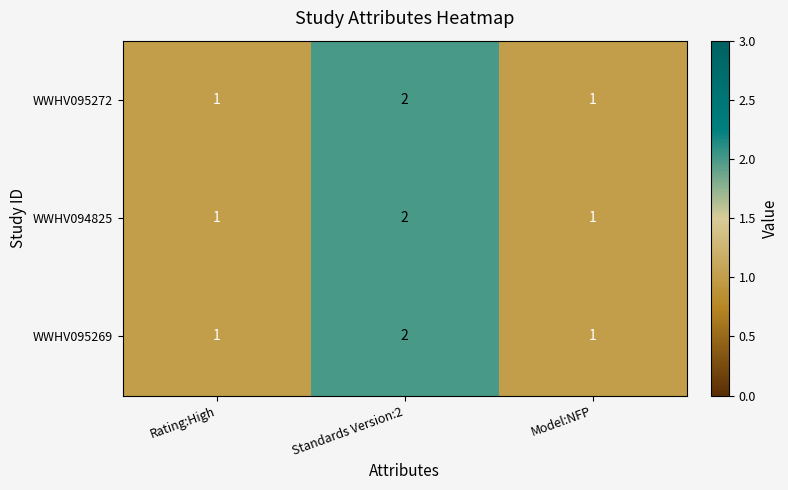

Reading right to left, list all the values displayed in this chart.

WWHV095272: 1	2	1
WWHV094825: 1	2	1
WWHV095269: 1	2	1